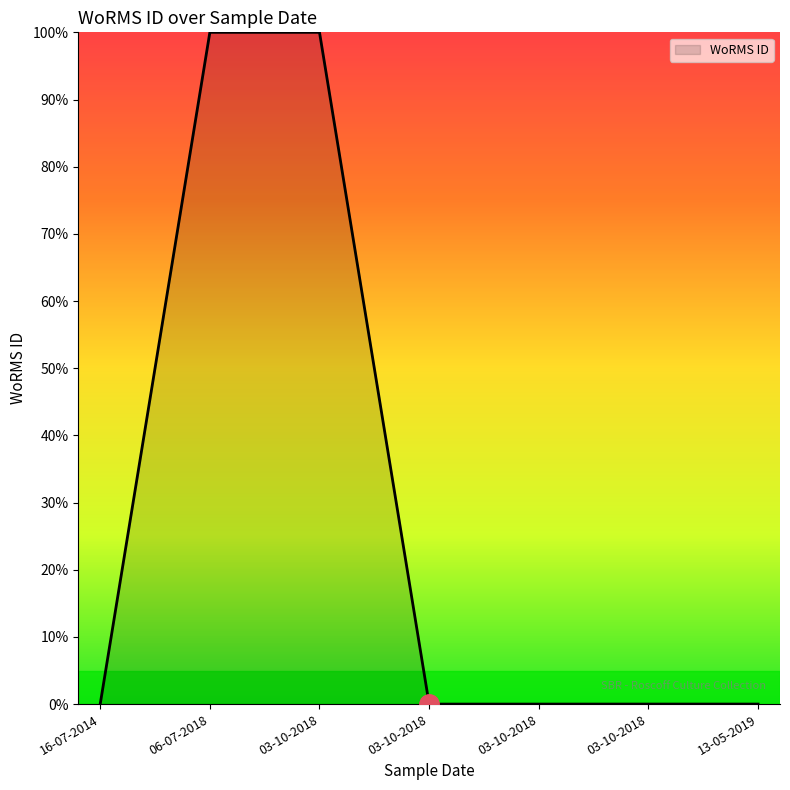

How many categories are shown in the chart?

7